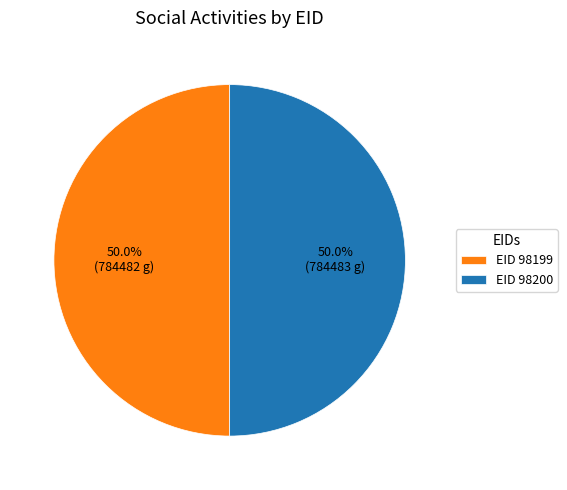

Combined, what portion of the pie is EID 98200 and EID 98199?

100.0%